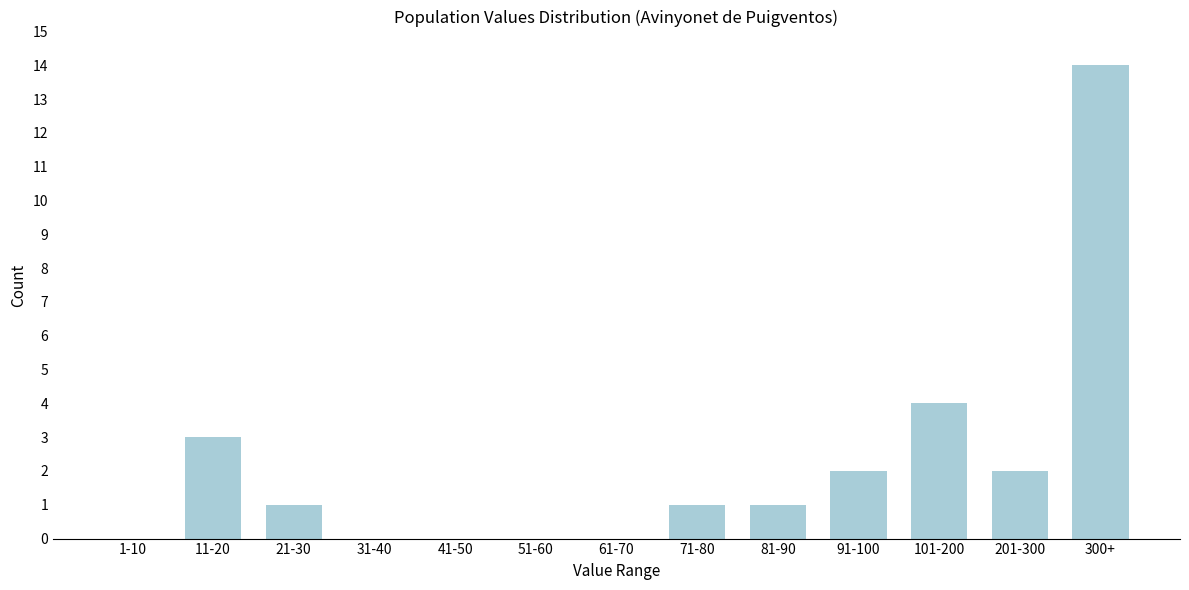

Reading left to right, list all the values displayed in this chart.

1-10=0	11-20=3	21-30=1	31-40=0	41-50=0	51-60=0	61-70=0	71-80=1	81-90=1	91-100=2	101-200=4	201-300=2	300+=14